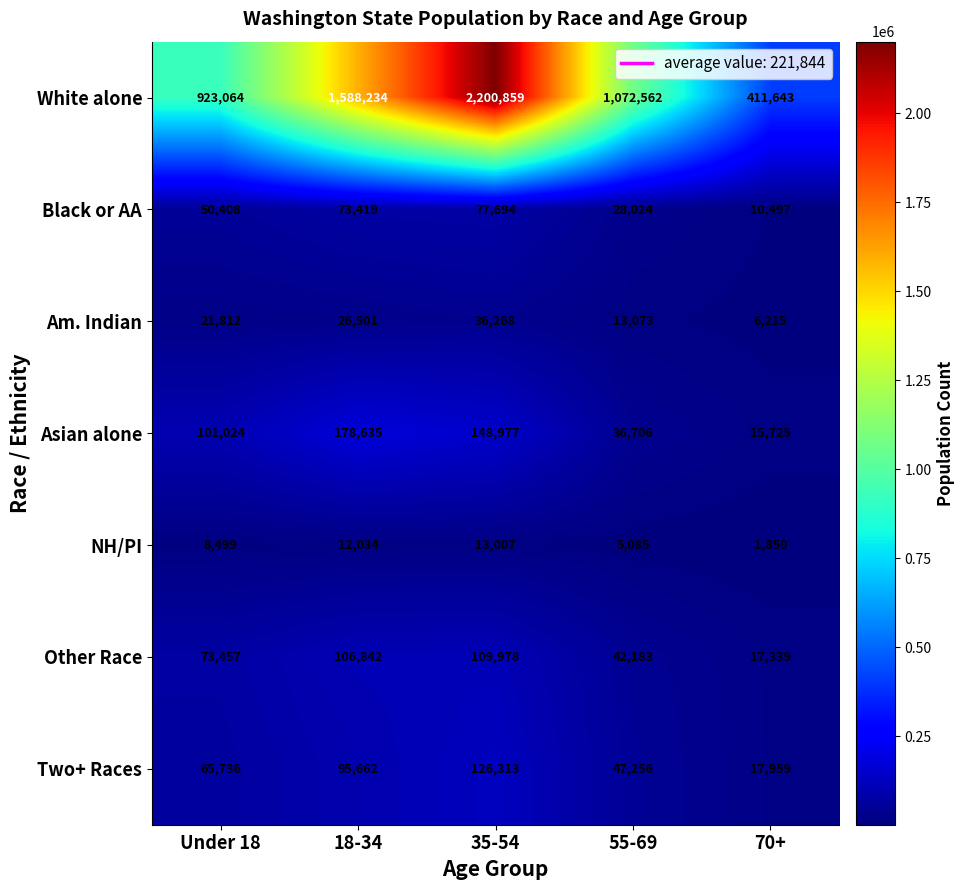

List the series in order of their peak value, lowest first.

NH/PI, Am. Indian, Black or AA, Other Race, Two+ Races, Asian alone, White alone